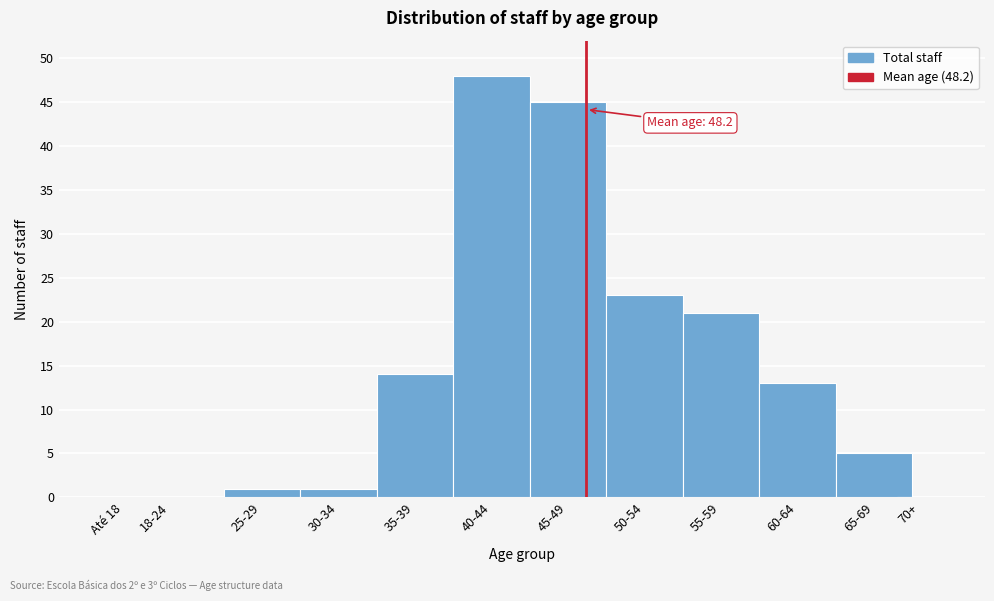

Reading right to left, what are all the values shown in this chart?

70+=0	65-69=5	60-64=13	55-59=21	50-54=23	45-49=45	40-44=48	35-39=14	30-34=1	25-29=1	18-24=0	Até 18=0